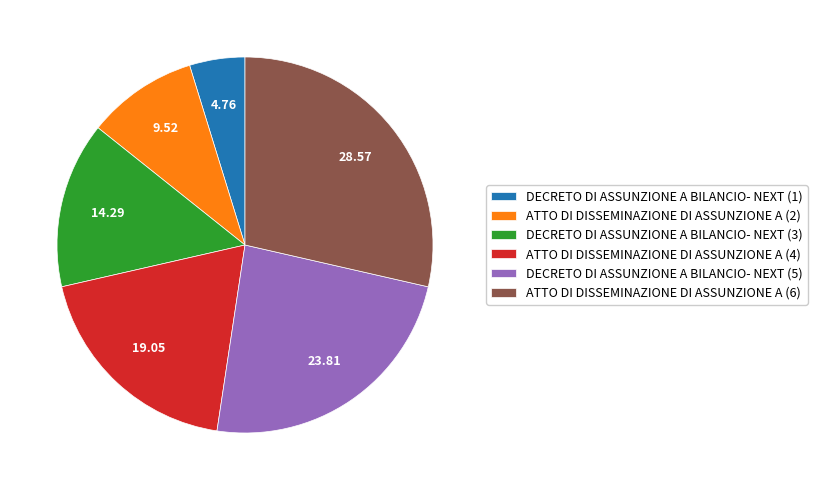

Rank the categories by value from lowest to highest.

DECRETO DI ASSUNZIONE A BILANCIO- NEXT (1), ATTO DI DISSEMINAZIONE DI ASSUNZIONE A (2), DECRETO DI ASSUNZIONE A BILANCIO- NEXT (3), ATTO DI DISSEMINAZIONE DI ASSUNZIONE A (4), DECRETO DI ASSUNZIONE A BILANCIO- NEXT (5), ATTO DI DISSEMINAZIONE DI ASSUNZIONE A (6)